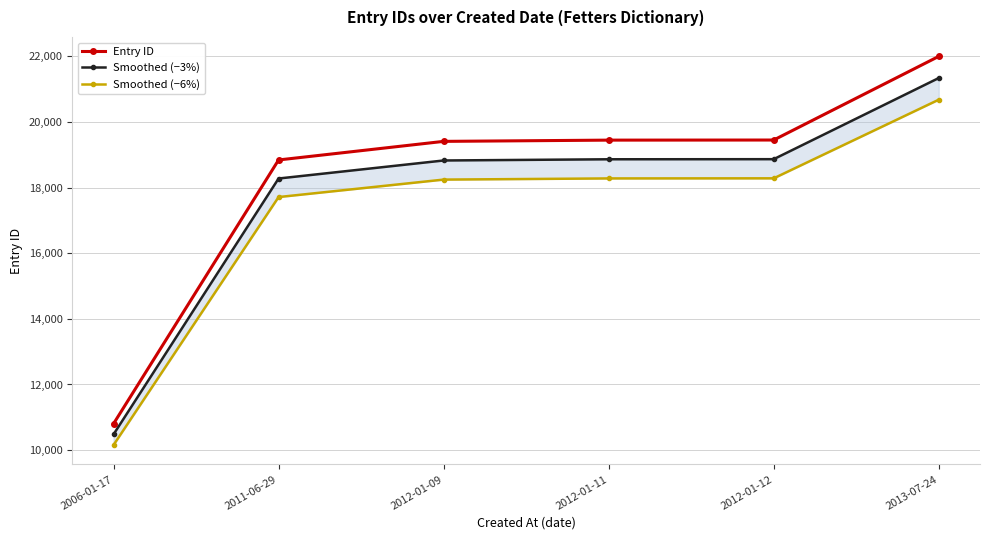

What is the sum of the Entry ID values at 2012-01-12 and 2006-01-17?

30252